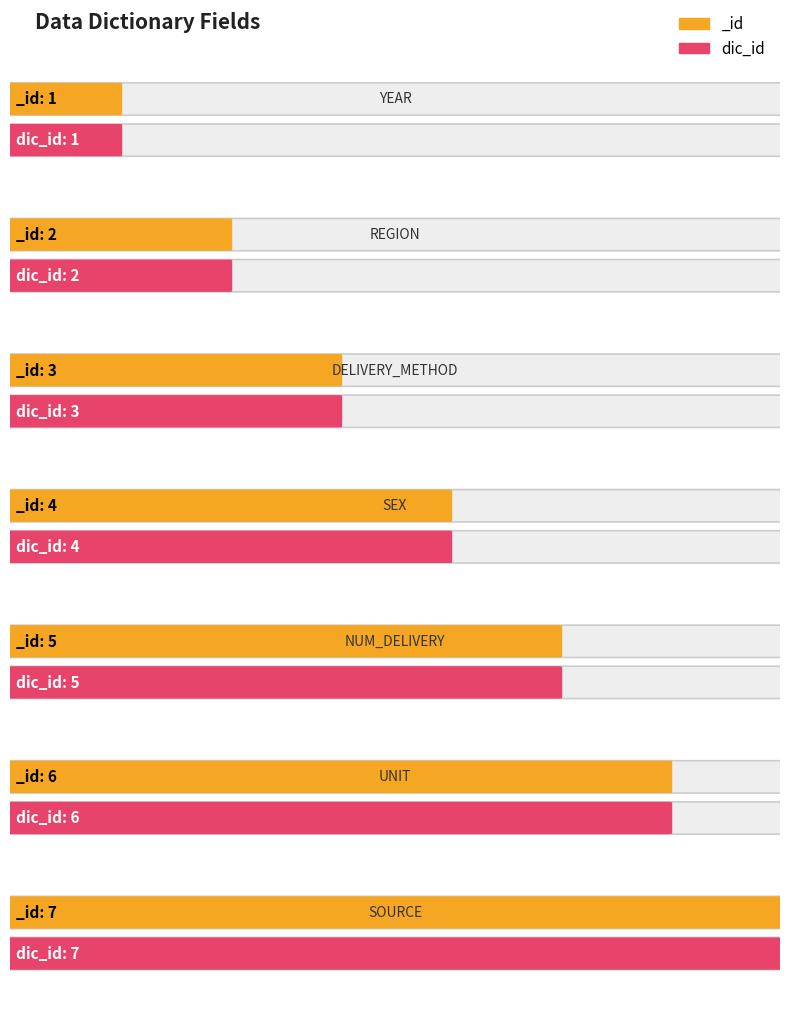

The _id series shows 1 at SEX. True or false?

False